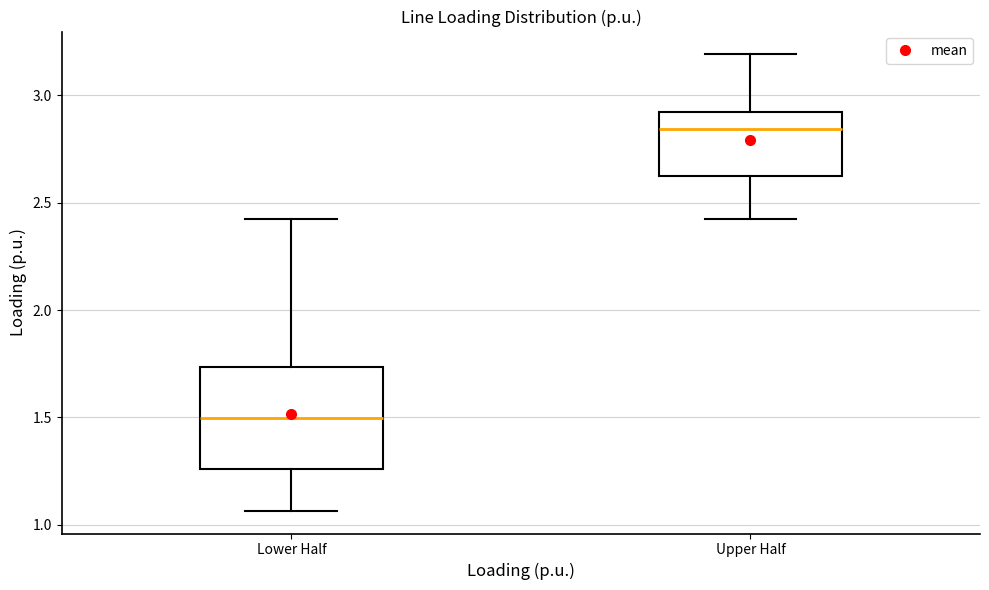

Comparing the boxes themselves (not the whiskers), which one is the tallest?

Lower Half